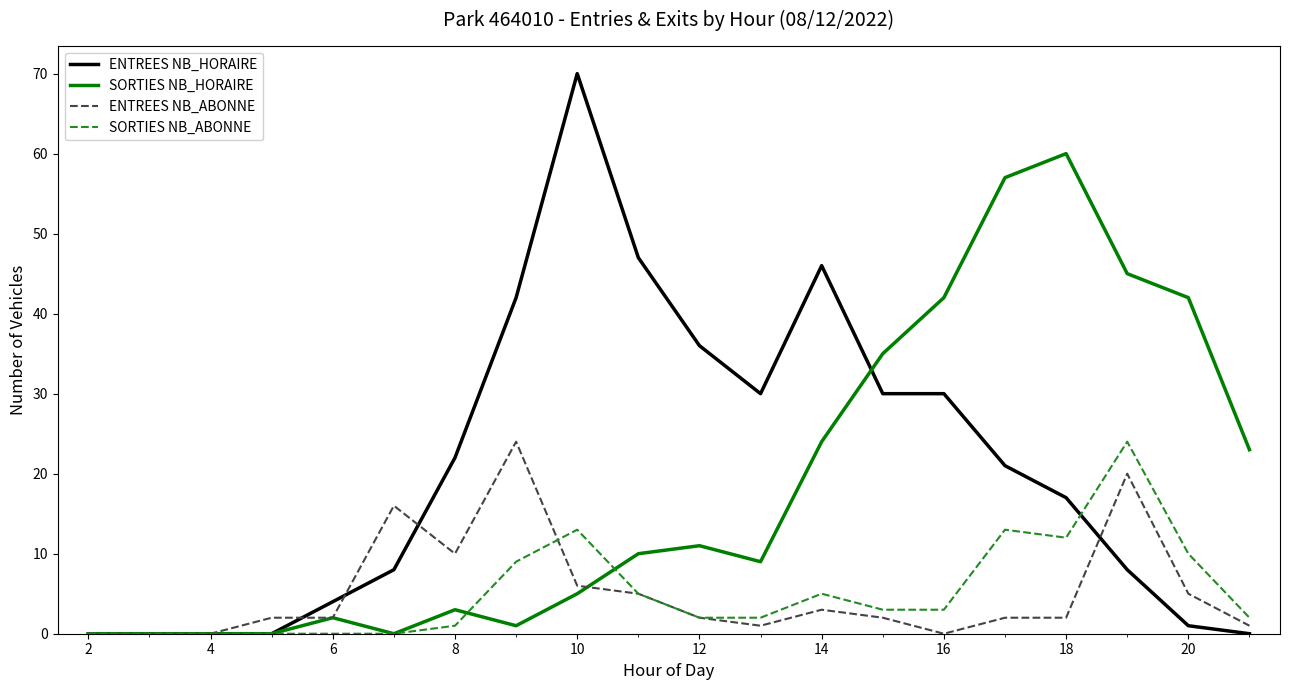

Reading left to right, list all the values displayed in this chart.

ENTREES NB_HORAIRE: 0	0	0	0	4	8	22	42	70	47	36	30	46	30	30	21	17	8	1	0
SORTIES NB_HORAIRE: 0	0	0	0	2	0	3	1	5	10	11	9	24	35	42	57	60	45	42	23
ENTREES NB_ABONNE: 0	0	0	2	2	16	10	24	6	5	2	1	3	2	0	2	2	20	5	1
SORTIES NB_ABONNE: 0	0	0	0	0	0	1	9	13	5	2	2	5	3	3	13	12	24	10	2